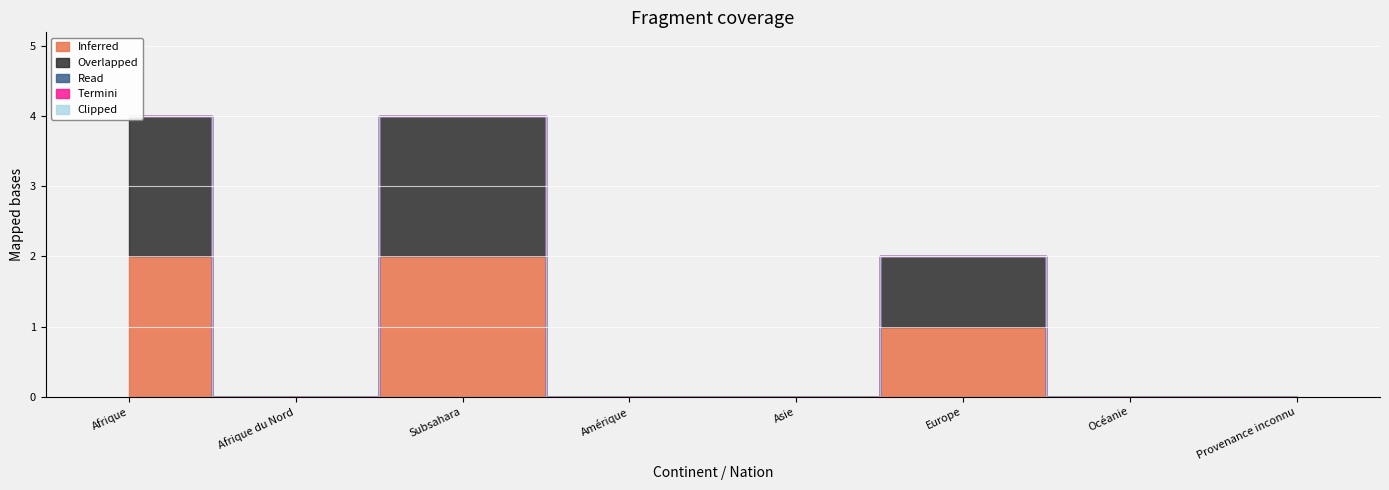

What is the label of the 4th point from the right?

Asie